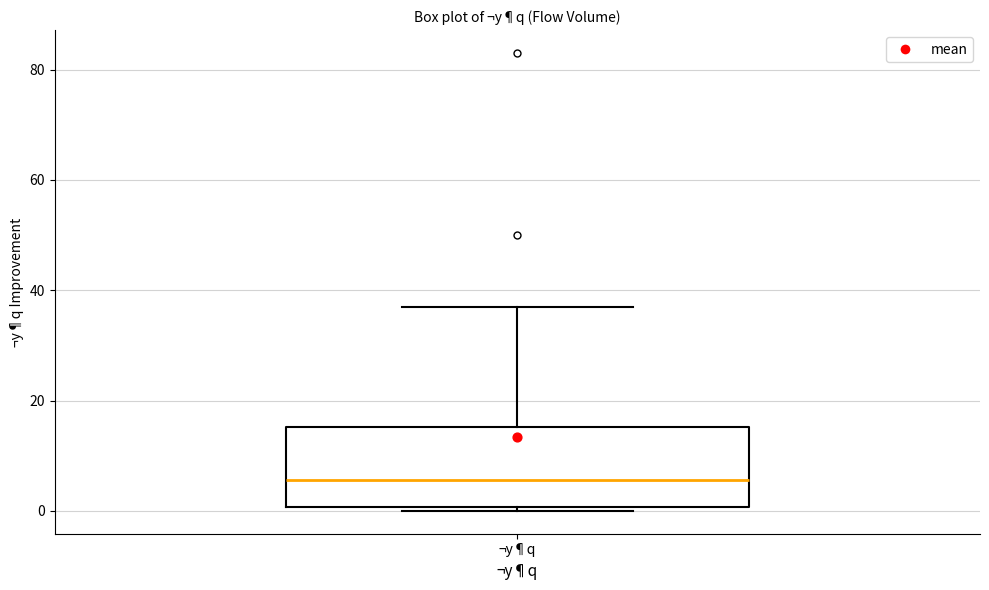

Read this box plot against the y-axis: the position of the median line, the range covered by the box, and the ends of both whiskers. The values are not printed on the chart, so give them approximately, as read against the axis.

median 6, box 0 to 16, whiskers 0 (just below the box's lower edge) to 38